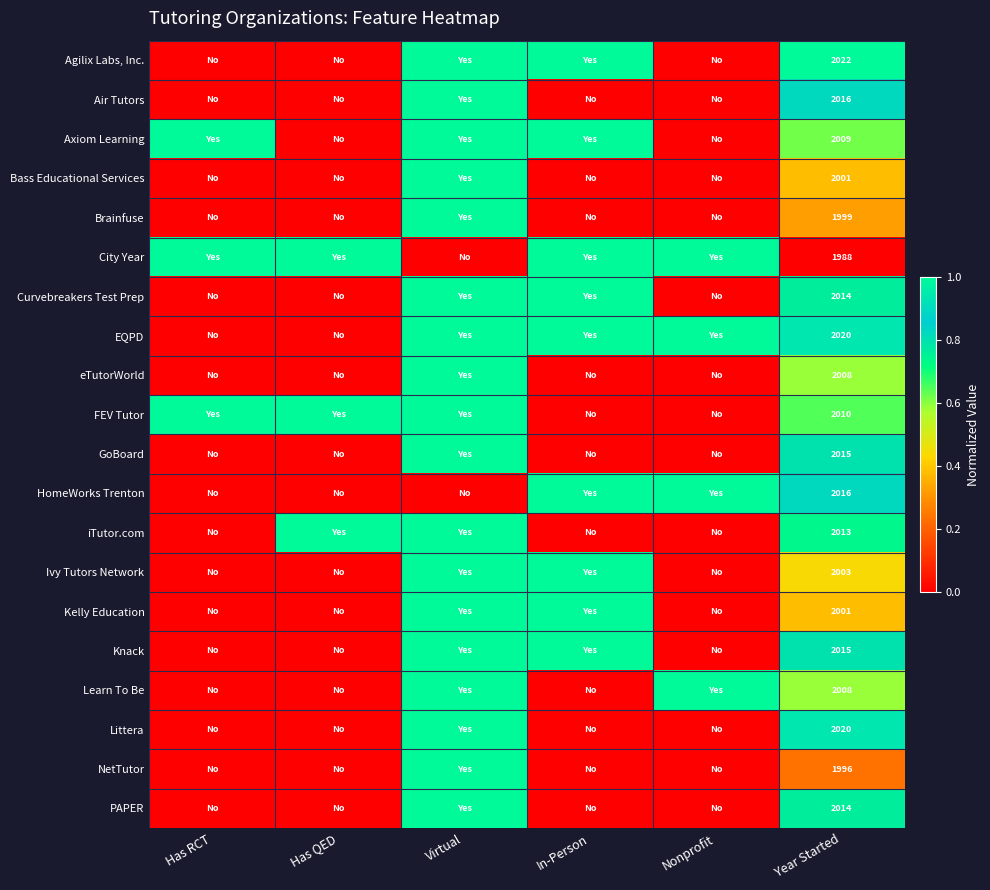

What is the difference between the highest and lowest values at Year Started?

34